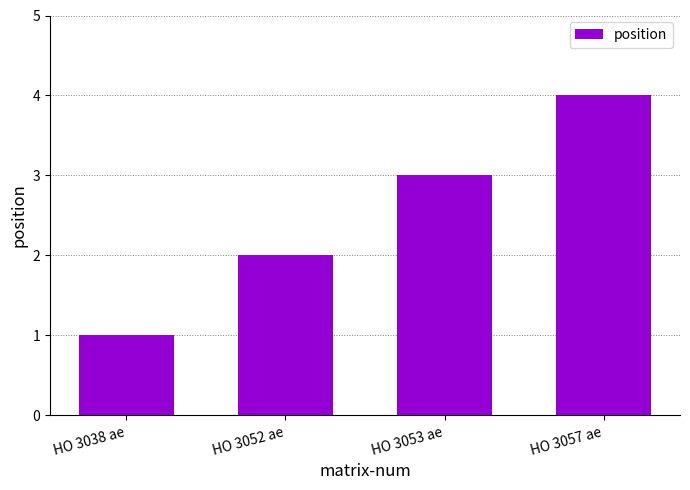

List the labels in order of value, largest first.

HO 3057 ae, HO 3053 ae, HO 3052 ae, HO 3038 ae